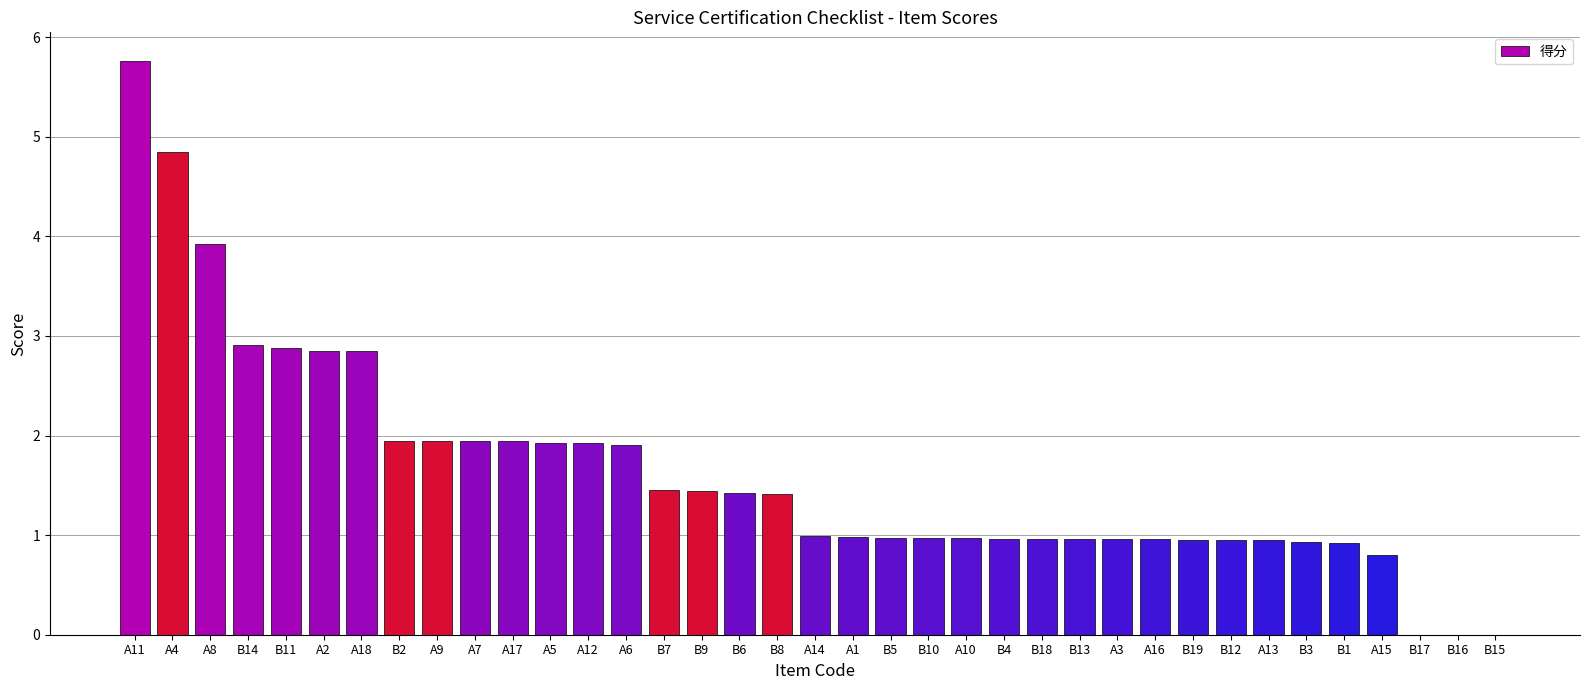

How many data points does each series have?

37